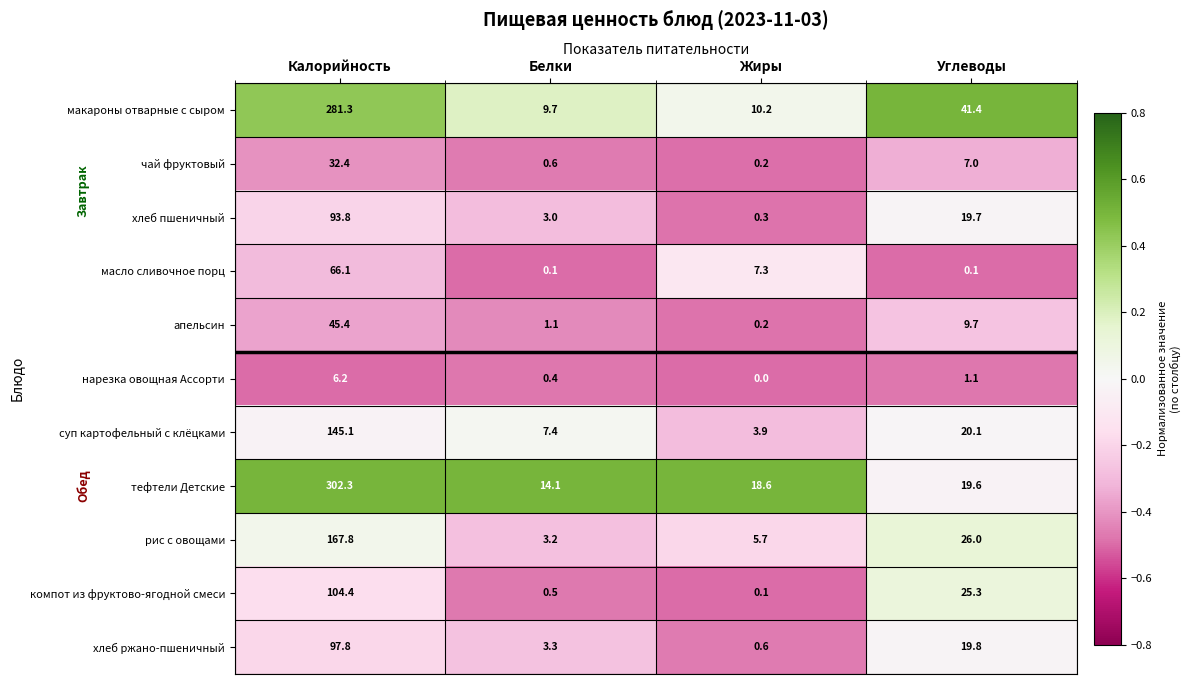

Which series has the largest total across all categories?

тефтели Детские